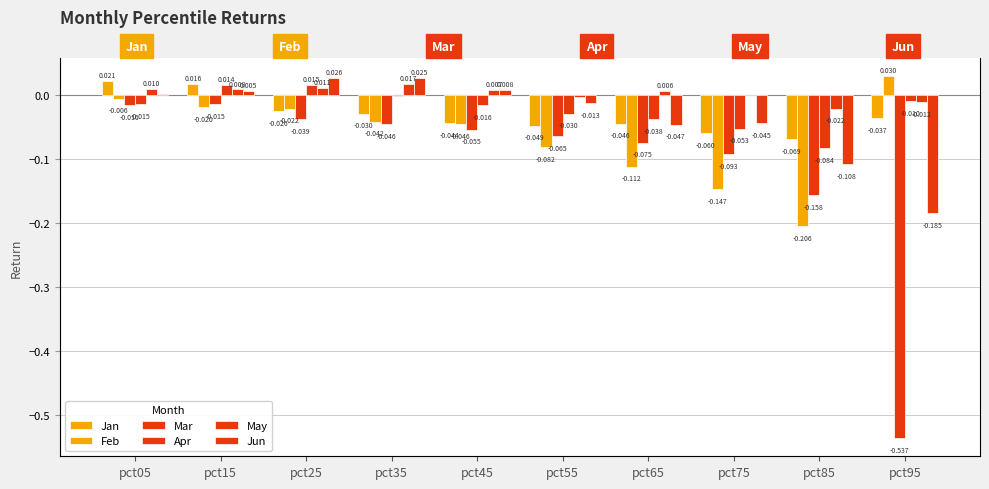

Reading left to right, extract all data points from this chart.

Jan: pct05=0.0	pct15=0.0	pct25=-0.0	pct35=-0.0	pct45=-0.0	pct55=-0.0	pct65=-0.0	pct75=-0.1	pct85=-0.1	pct95=-0.0
Feb: pct05=-0.0	pct15=-0.0	pct25=-0.0	pct35=-0.0	pct45=-0.0	pct55=-0.1	pct65=-0.1	pct75=-0.1	pct85=-0.2	pct95=0.0
Mar: pct05=-0.0	pct15=-0.0	pct25=-0.0	pct35=-0.0	pct45=-0.1	pct55=-0.1	pct65=-0.1	pct75=-0.1	pct85=-0.2	pct95=-0.5
Apr: pct05=-0.0	pct15=0.0	pct25=0.0	pct35=-0.0	pct45=-0.0	pct55=-0.0	pct65=-0.0	pct75=-0.1	pct85=-0.1	pct95=-0.0
May: pct05=0.0	pct15=0.0	pct25=0.0	pct35=0.0	pct45=0.0	pct55=-0.0	pct65=0.0	pct75=0.0	pct85=-0.0	pct95=-0.0
Jun: pct05=0.0	pct15=0.0	pct25=0.0	pct35=0.0	pct45=0.0	pct55=-0.0	pct65=-0.0	pct75=-0.0	pct85=-0.1	pct95=-0.2